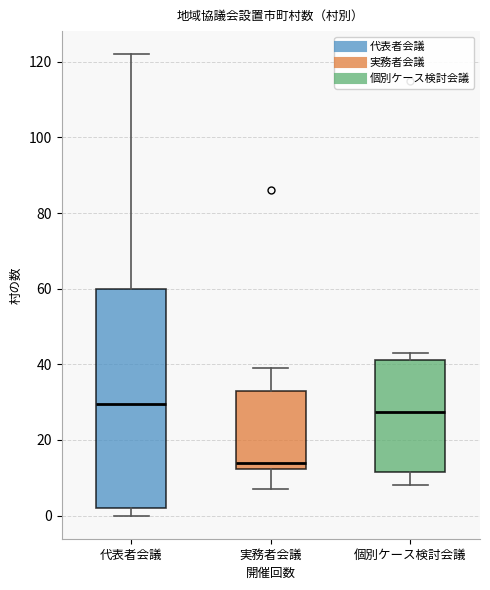

Which box is the tallest, from its lower edge to its upper edge?

代表者会議